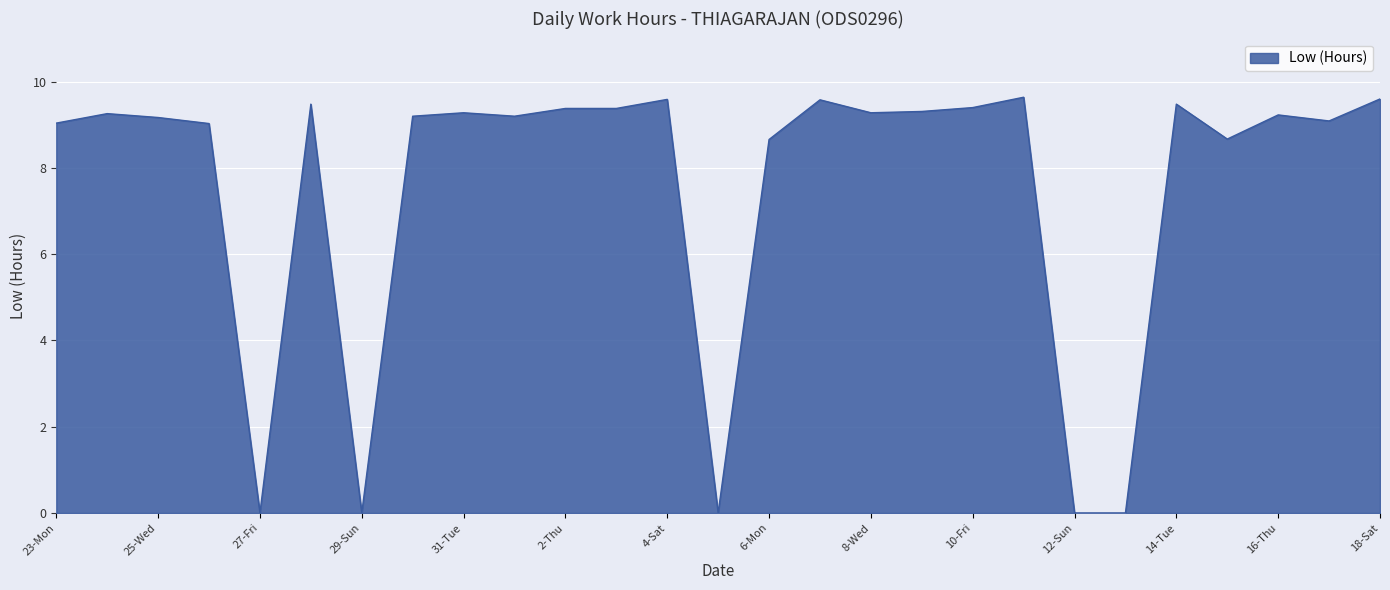

What is the average value?

7.6